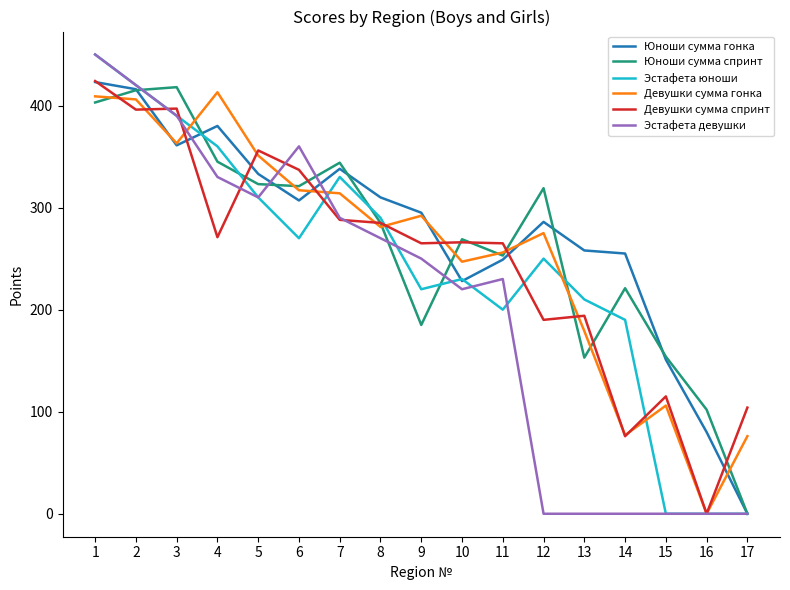

At which label does Эстафета юноши reach its peak?

1